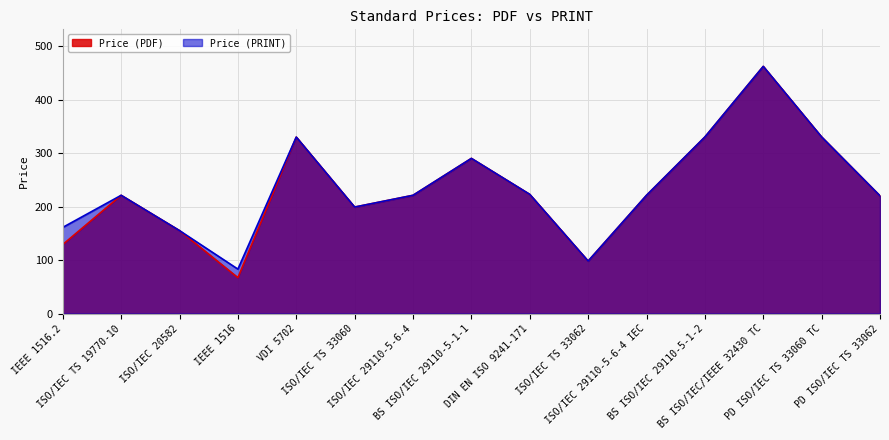

Count the number of categories in the chart.

15